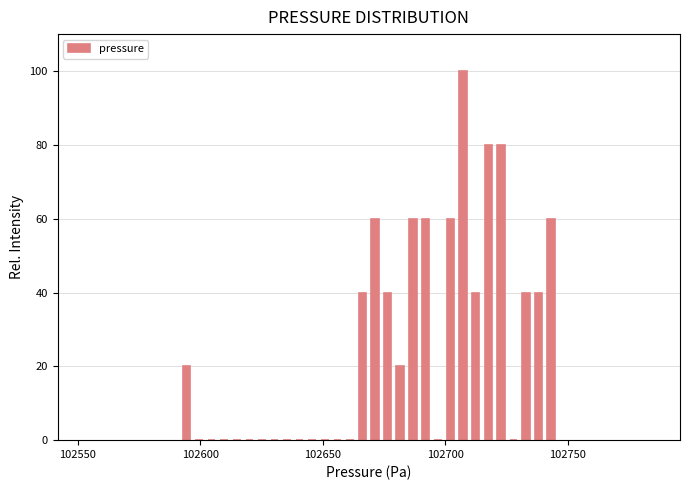

Read against the x-axis, roughly where is the centre of the tallest bar?

102705